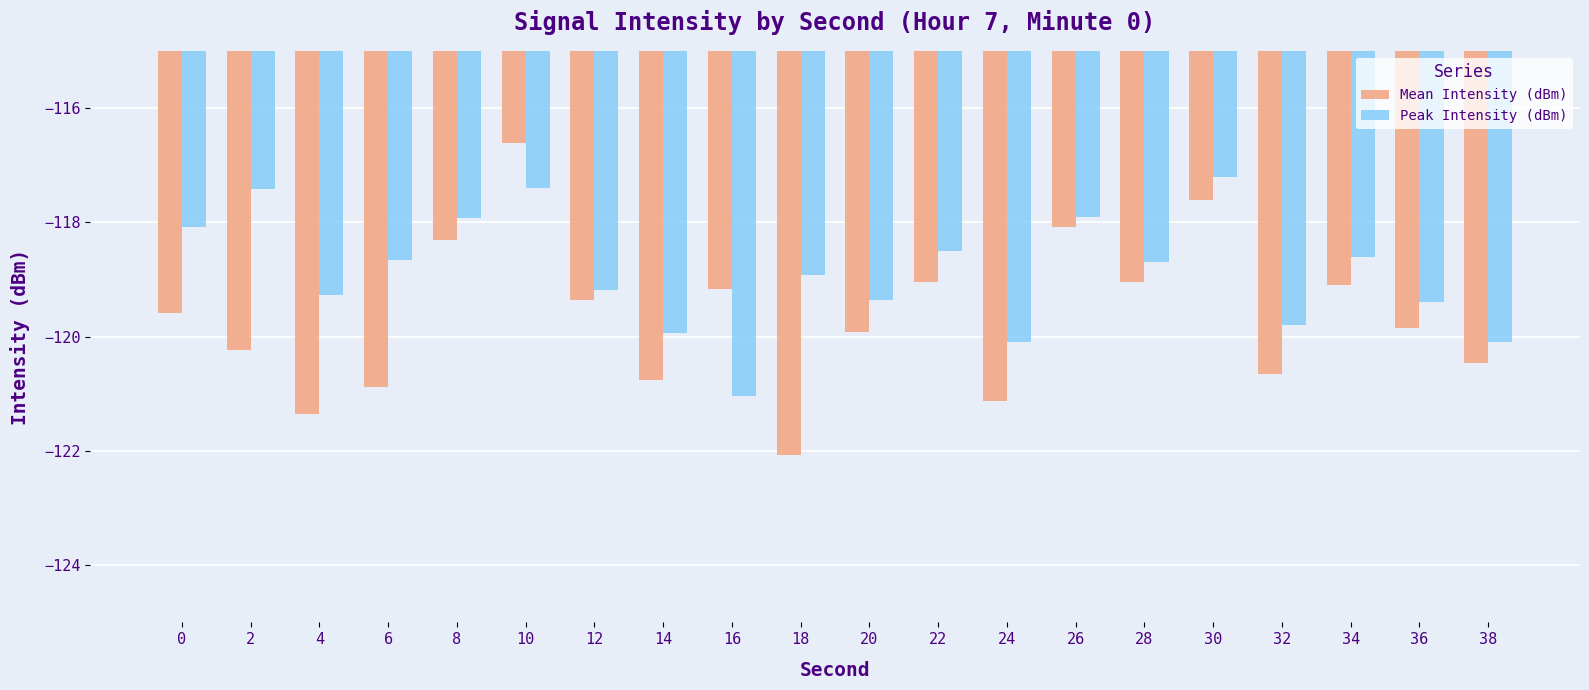

Reading left to right, transcribe all the data shown in this chart.

Mean Intensity (dBm): 0=-119.6	2=-120.2	4=-121.4	6=-120.9	8=-118.3	10=-116.6	12=-119.4	14=-120.8	16=-119.2	18=-122.1	20=-119.9	22=-119.0	24=-121.1	26=-118.1	28=-119.0	30=-117.6	32=-120.6	34=-119.1	36=-119.8	38=-120.5
Peak Intensity (dBm): 0=-118.1	2=-117.4	4=-119.3	6=-118.7	8=-117.9	10=-117.4	12=-119.2	14=-119.9	16=-121.0	18=-118.9	20=-119.4	22=-118.5	24=-120.1	26=-117.9	28=-118.7	30=-117.2	32=-119.8	34=-118.6	36=-119.4	38=-120.1